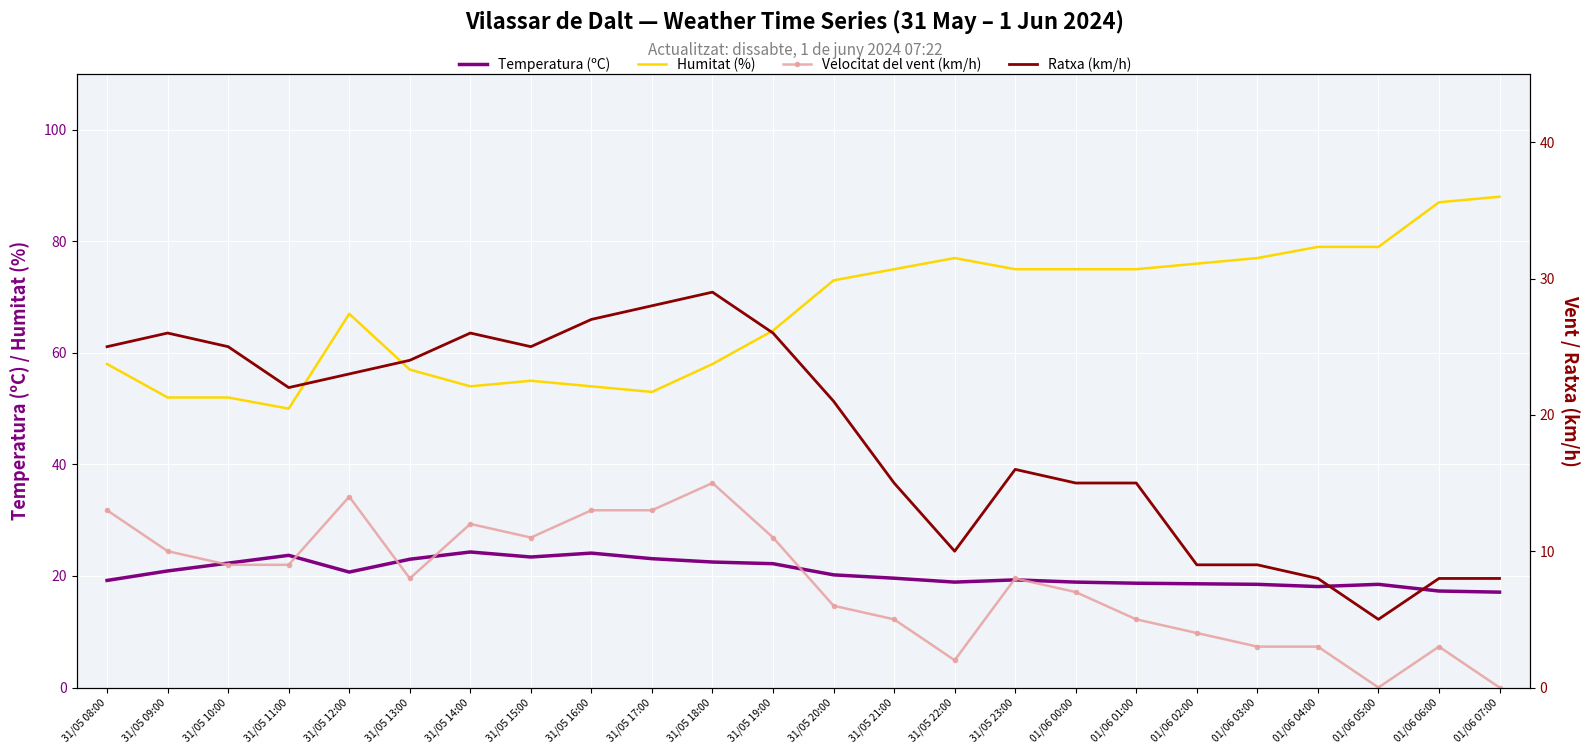

What is the approximate value of Temperatura (ºC) at 31/05 20:00?

20.2